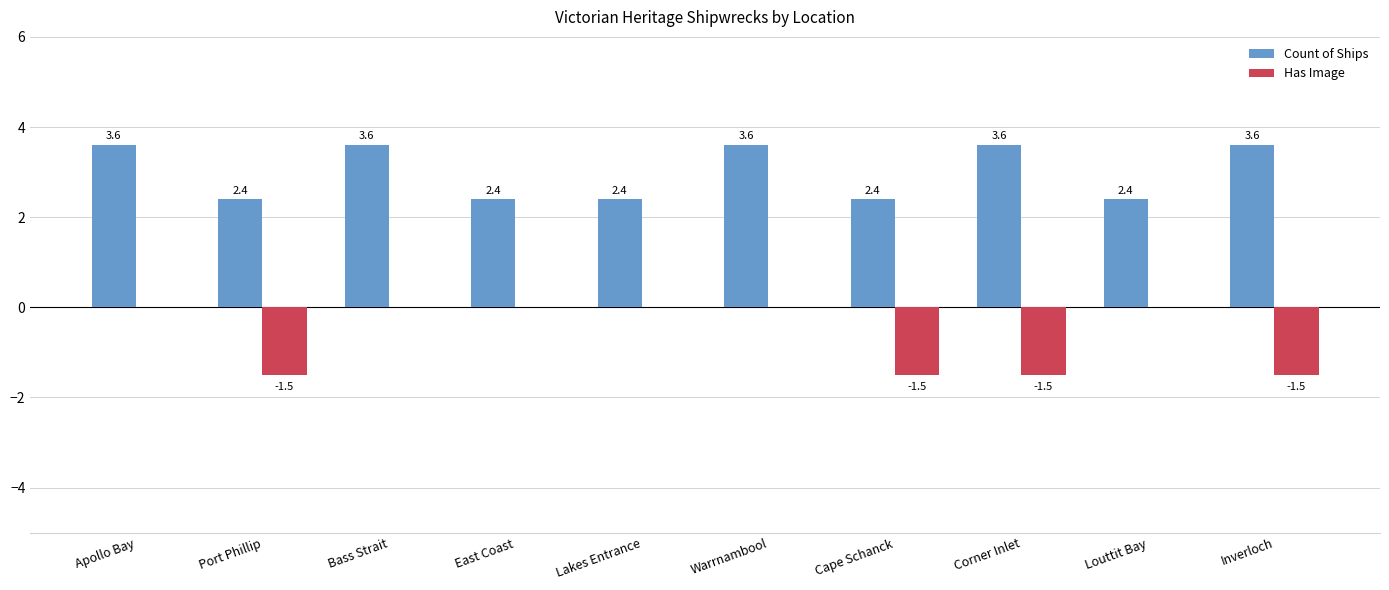

What is the maximum value shown in the chart?

3.6